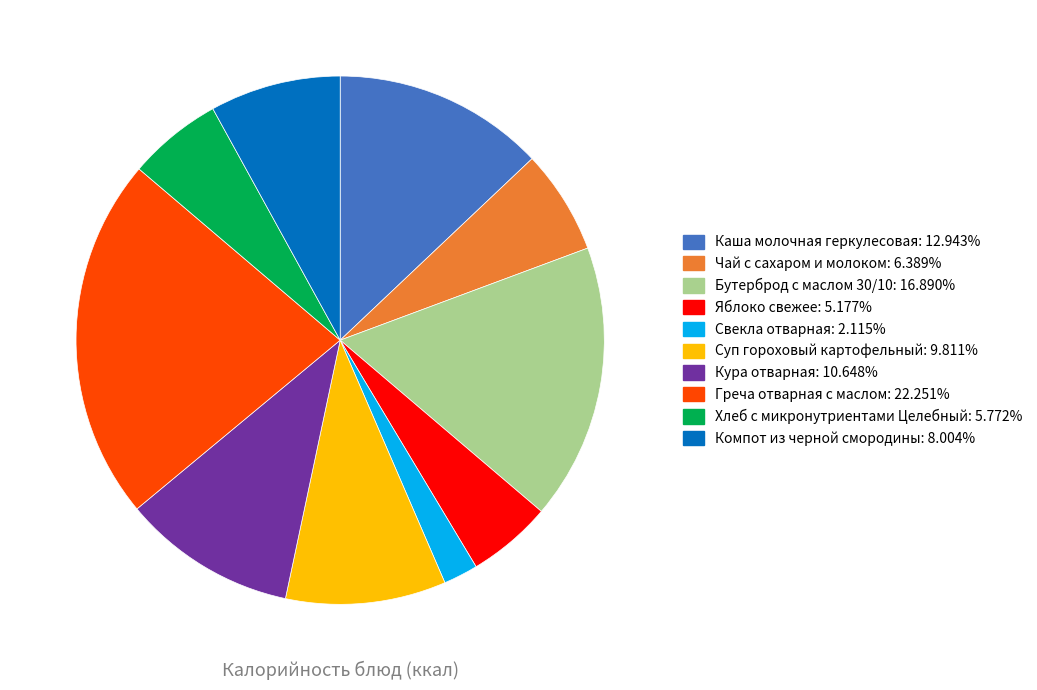

Is it true that Суп гороховый картофельный is 10% of the pie?

True